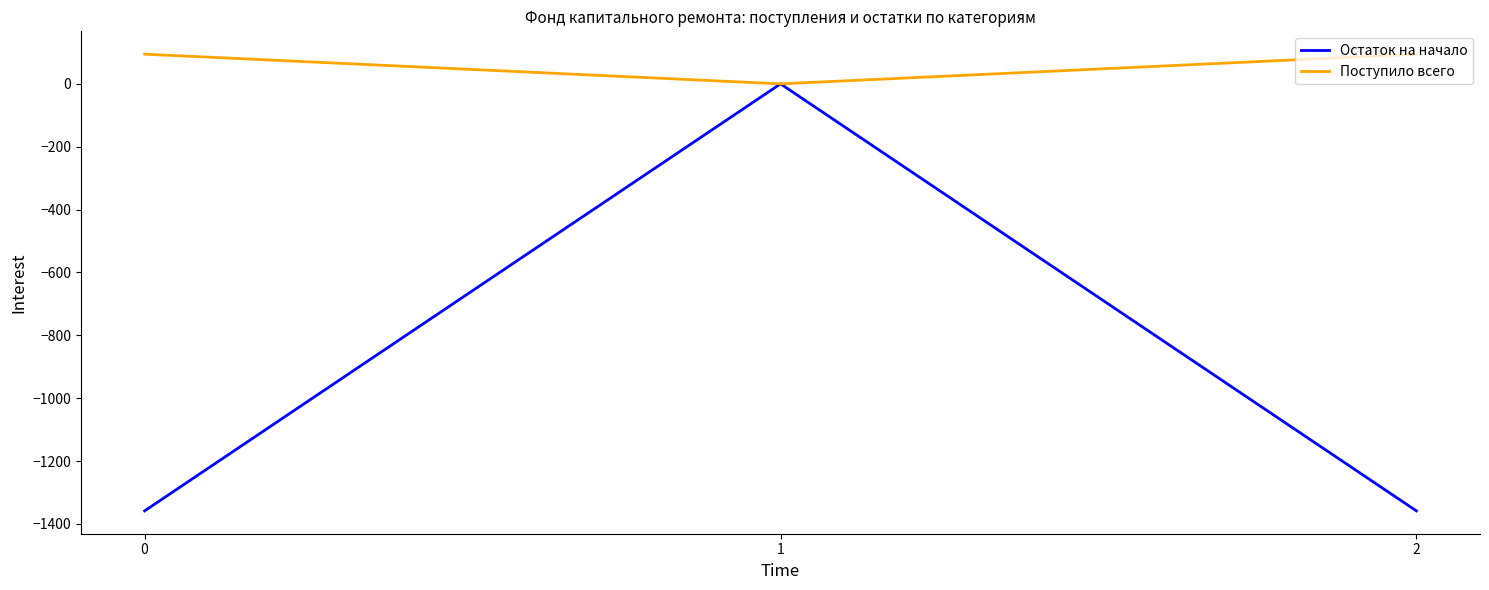

At which category is the sum across all series the highest?

1